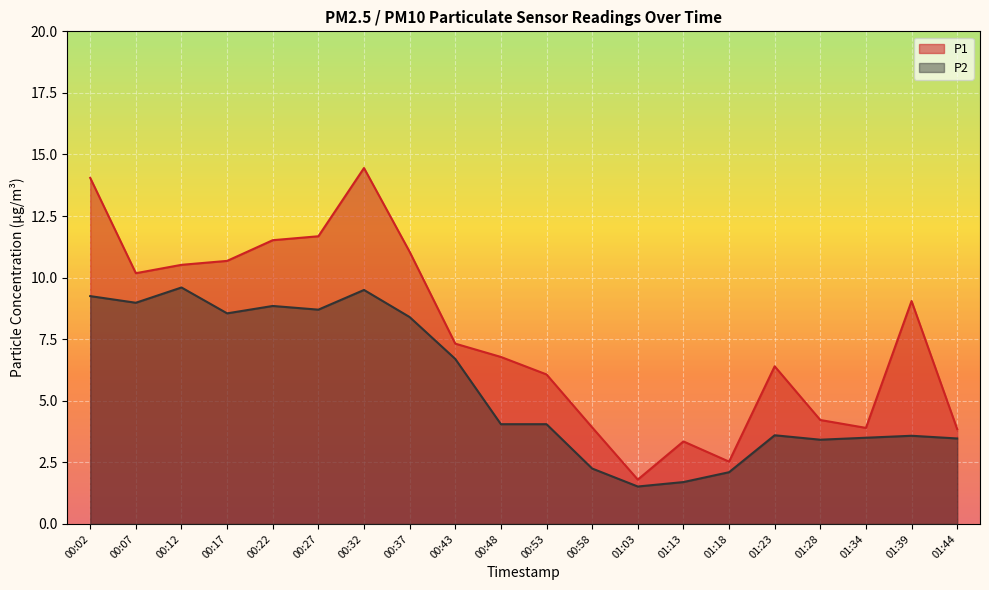

Which series changed the most between 00:22 and 00:37?

P1